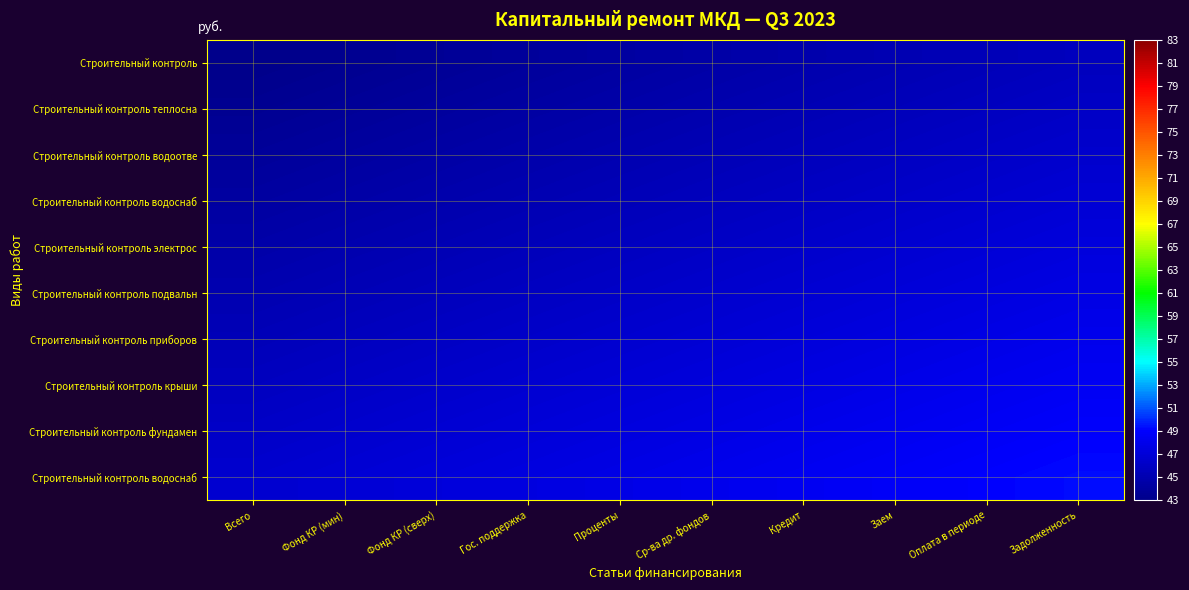

At which category is the sum across all series the highest?

Задолженность